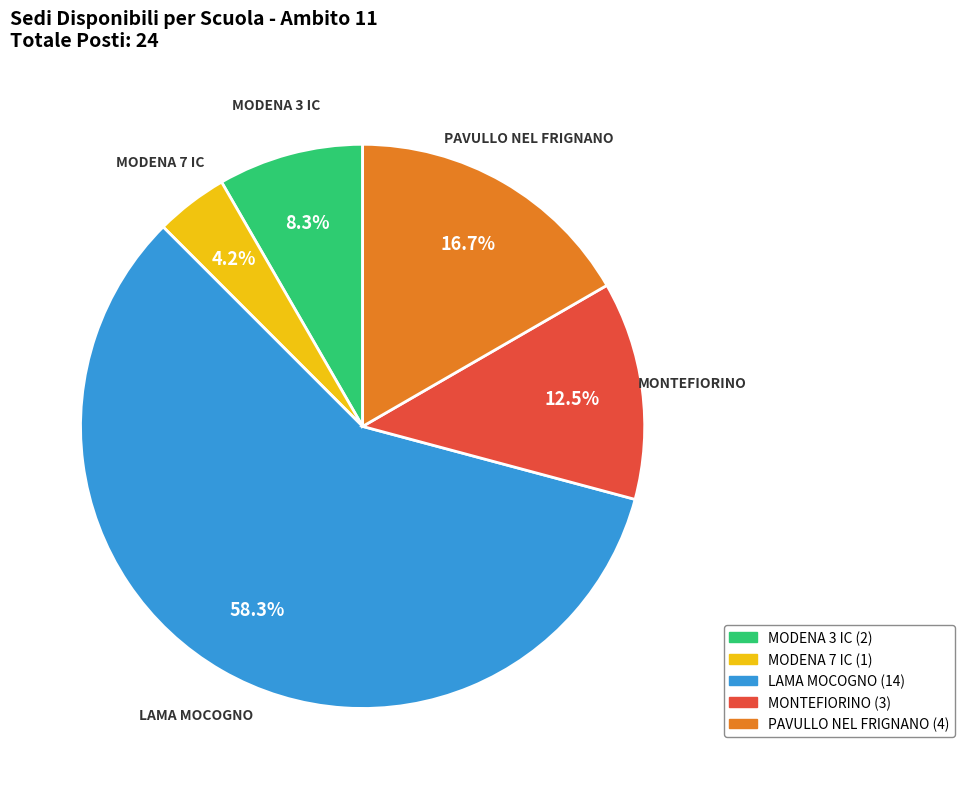

What is the majority slice?

LAMA MOCOGNO